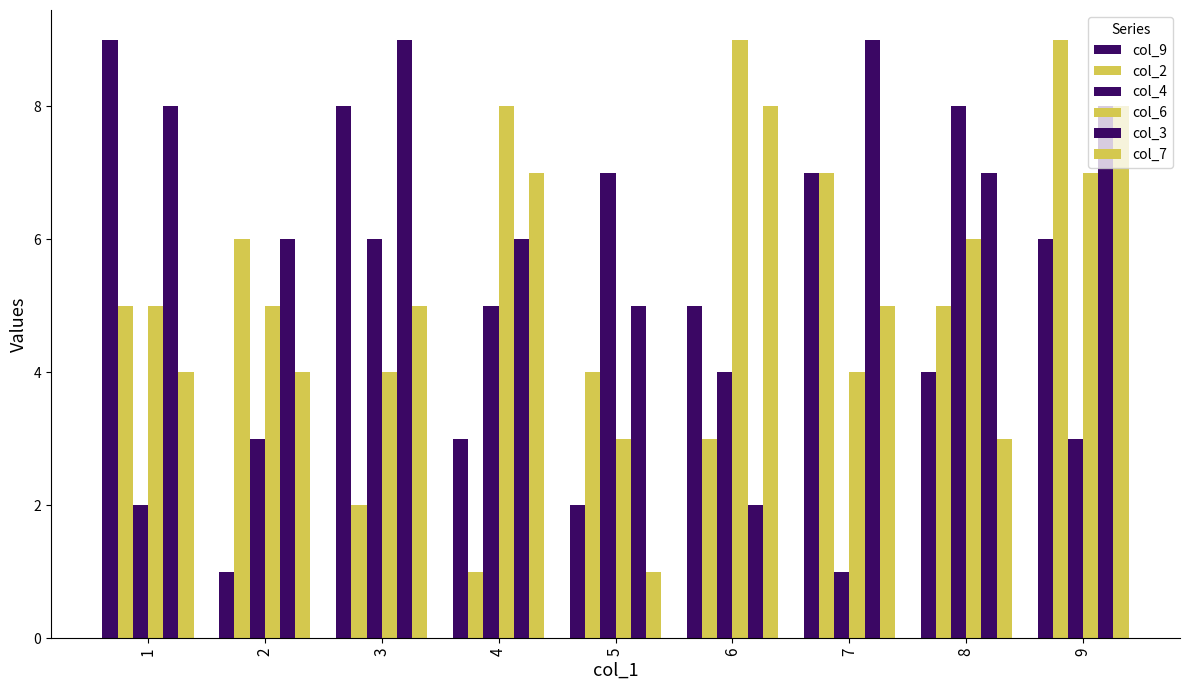

Count the number of data series in this chart.

6